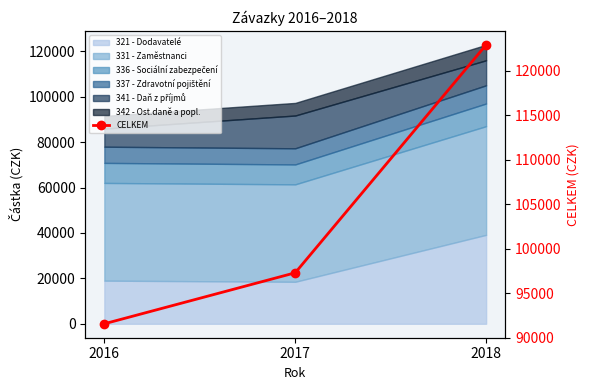

List the labels in order of value, smallest first.

2016, 2017, 2018